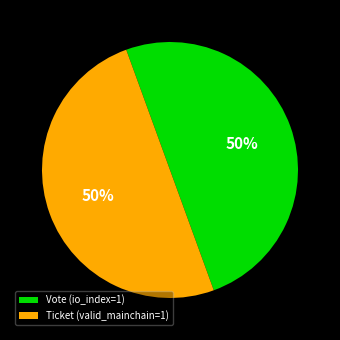

Is the sum of Ticket (valid_mainchain=1) and Vote (io_index=1) greater than half?

Yes